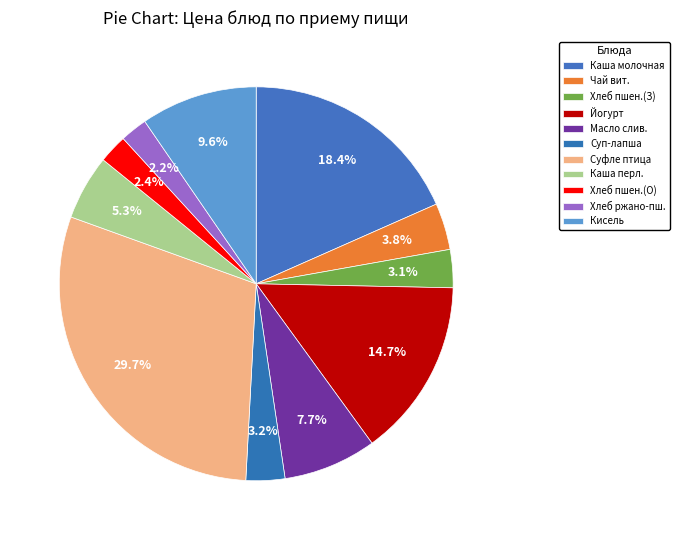

How many segments does this pie chart have?

11